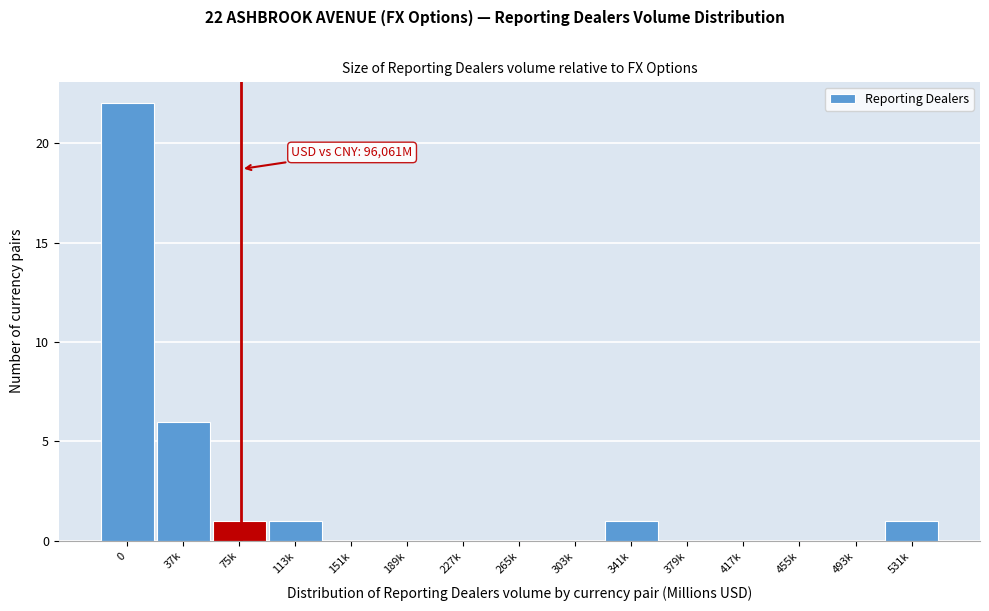

Reading left to right, transcribe all the data shown in this chart.

0=22	37k=6	75k=1	113k=1	151k=0	189k=0	227k=0	265k=0	303k=0	341k=1	379k=0	417k=0	455k=0	493k=0	531k=1